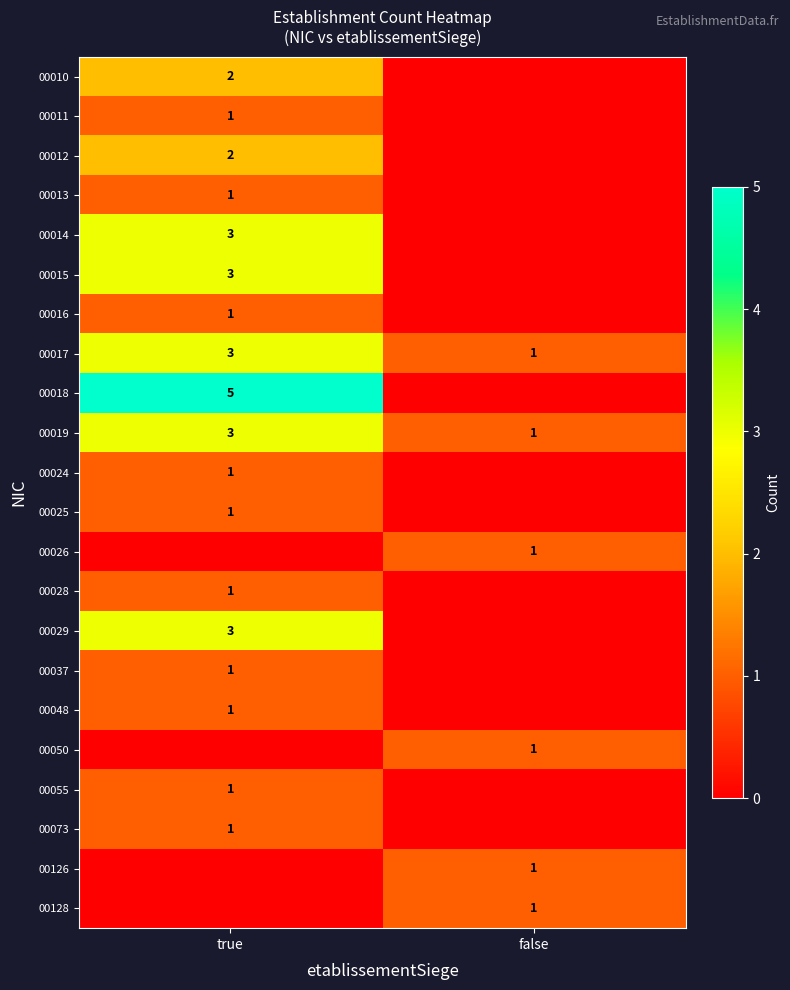

How many categories are shown in the chart?

2